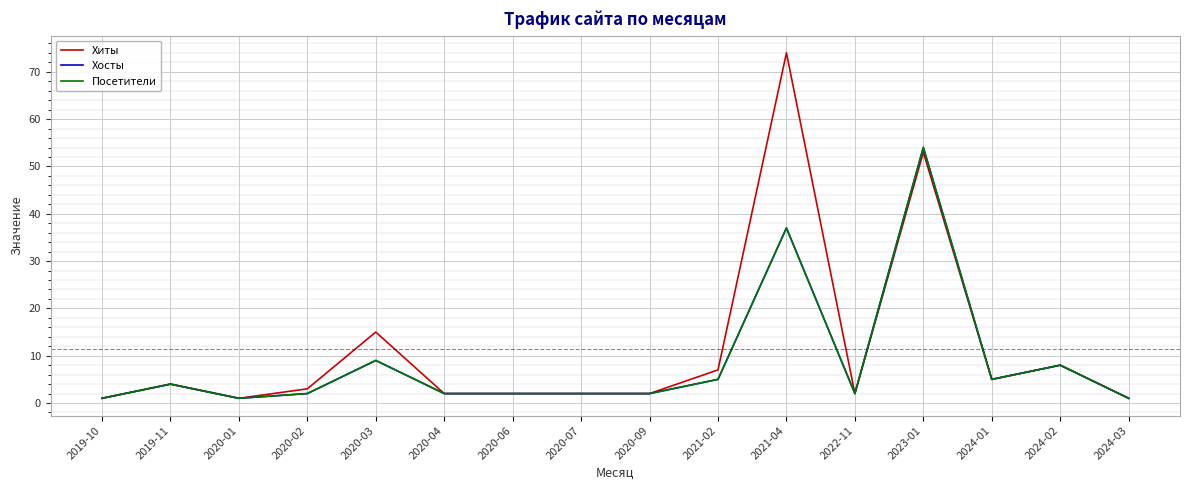

Which category has the highest value across all series?

2021-04